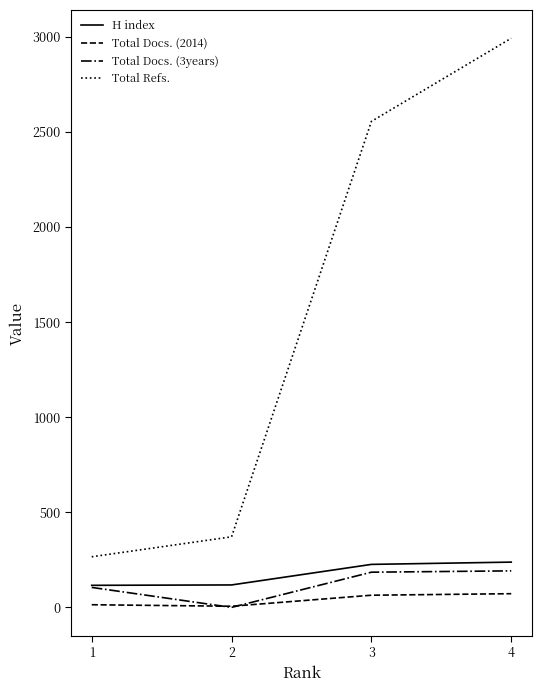

The value of Total Refs. at 4 is 2991. True or false?

True